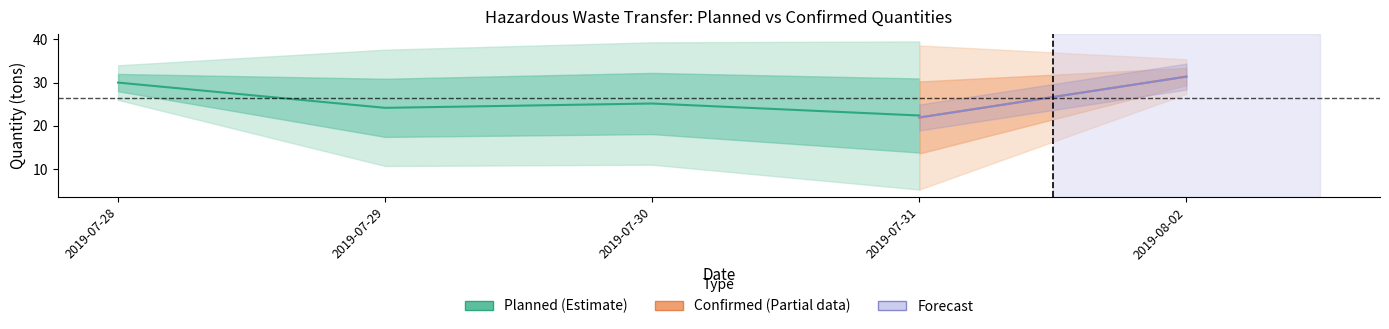

Where do 计划转移数量 and 确认废物数量 first cross each other?

4 and 5